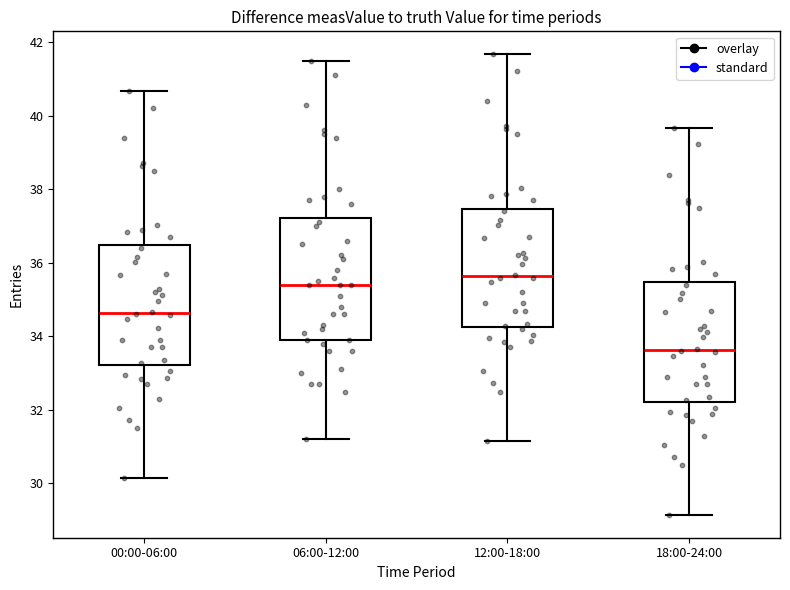

Which box has the highest median line?

12:00-18:00